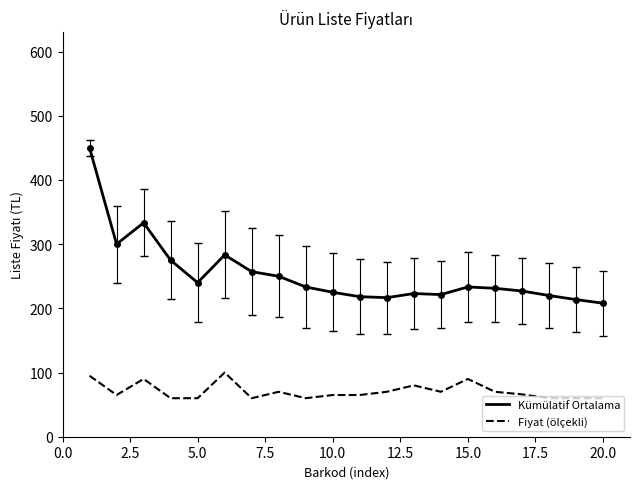

What is the lowest value of the Kümülatif Ortalama series?

208.0